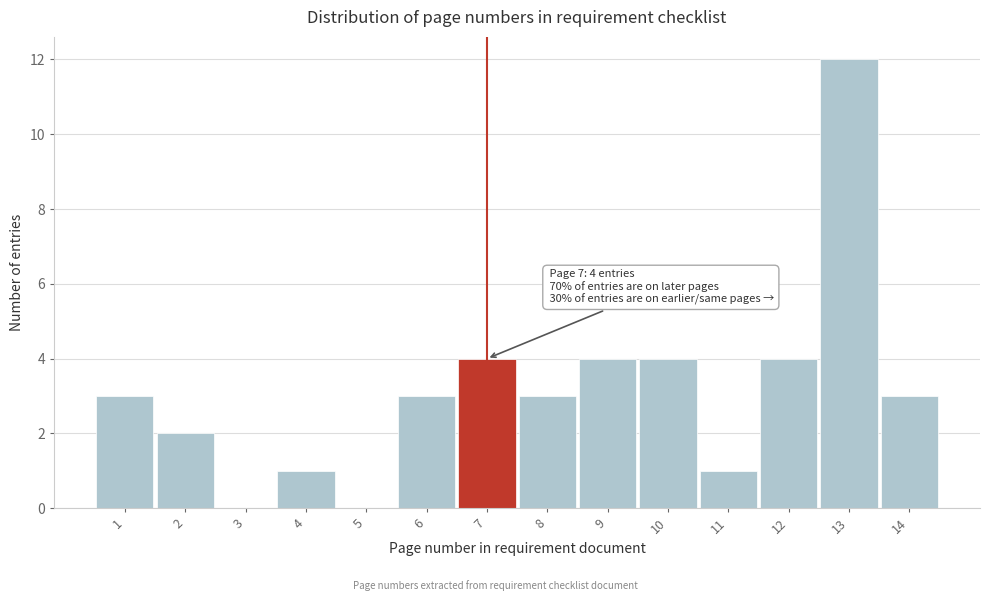

Reading left to right, list all the values displayed in this chart.

1=3	2=2	3=0	4=1	5=0	6=3	7=4	8=3	9=4	10=4	11=1	12=4	13=12	14=3